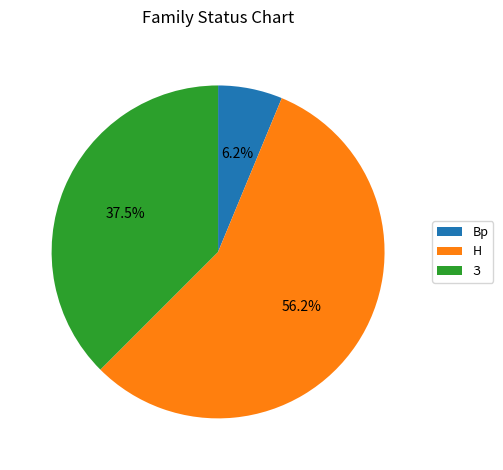

Which slice is the smallest?

Вр